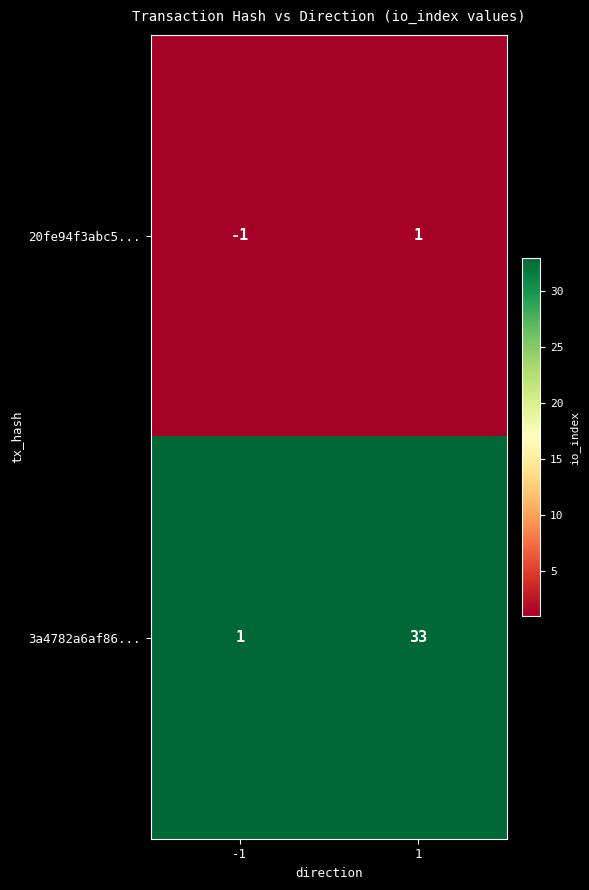

Which series has the largest total across all categories?

3a4782a6af86...